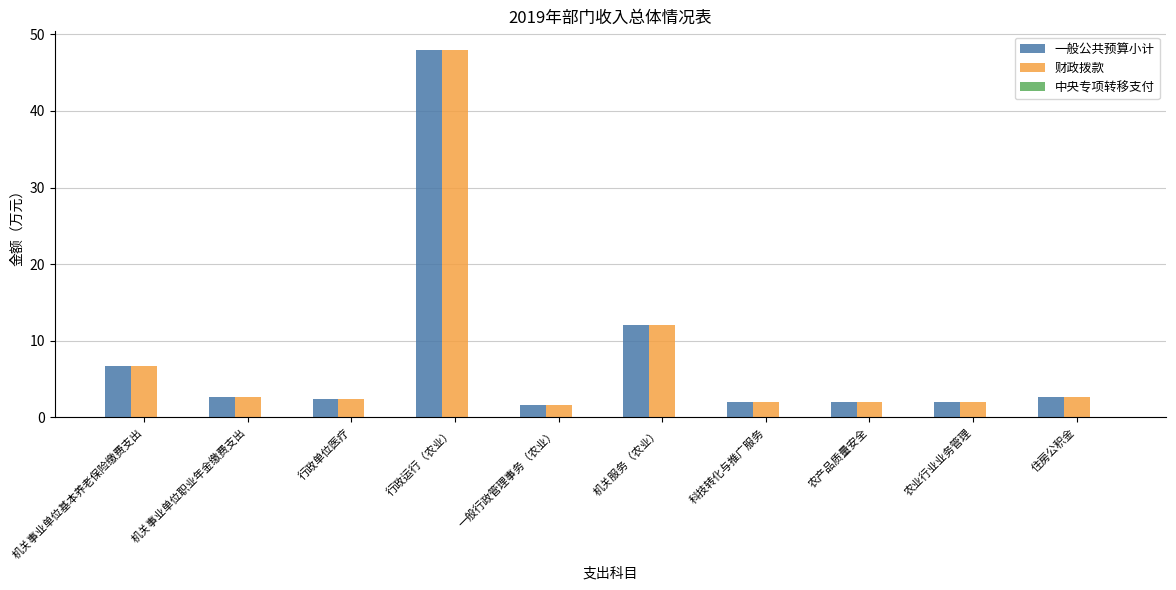

What is the difference between the highest and lowest values at 行政运行（农业）?

0.0